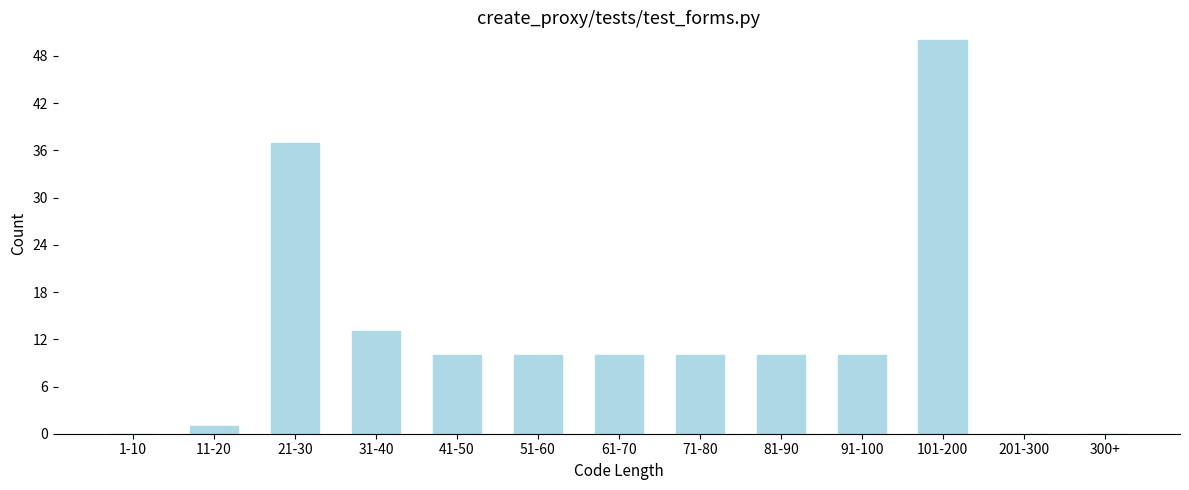

Reading left to right, extract all data points from this chart.

1-10=0	11-20=1	21-30=37	31-40=13	41-50=10	51-60=10	61-70=10	71-80=10	81-90=10	91-100=10	101-200=50	201-300=0	300+=0